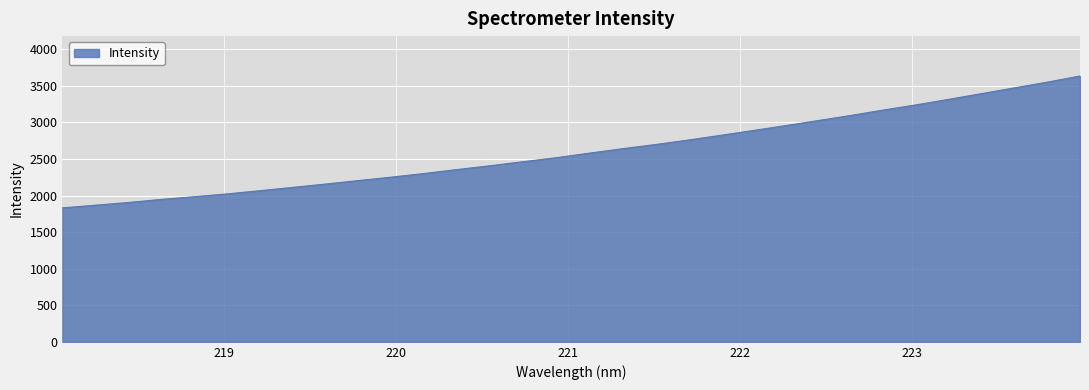

Reading left to right, transcribe all the data shown in this chart.

218.0596=1831.5	218.2508=1867.7	218.442=1904.6	218.6332=1946.7	218.8244=1983.3	219.0156=2021.6	219.2067=2065.7	219.3979=2111.0	219.589=2156.4	219.7801=2204.2	219.9712=2250.8	220.1623=2300.6	220.3533=2354.4	220.5444=2406.3	220.7354=2460.9	220.9264=2515.2	221.1174=2576.7	221.3083=2637.2	221.4993=2694.0	221.6902=2754.7	221.8812=2820.2	222.0721=2886.6	222.263=2954.1	222.4538=3023.6	222.6447=3094.1	222.8355=3168.3	223.0264=3239.3	223.2172=3315.2	223.408=3393.2	223.5987=3471.8	223.7895=3549.8	223.9802=3633.9